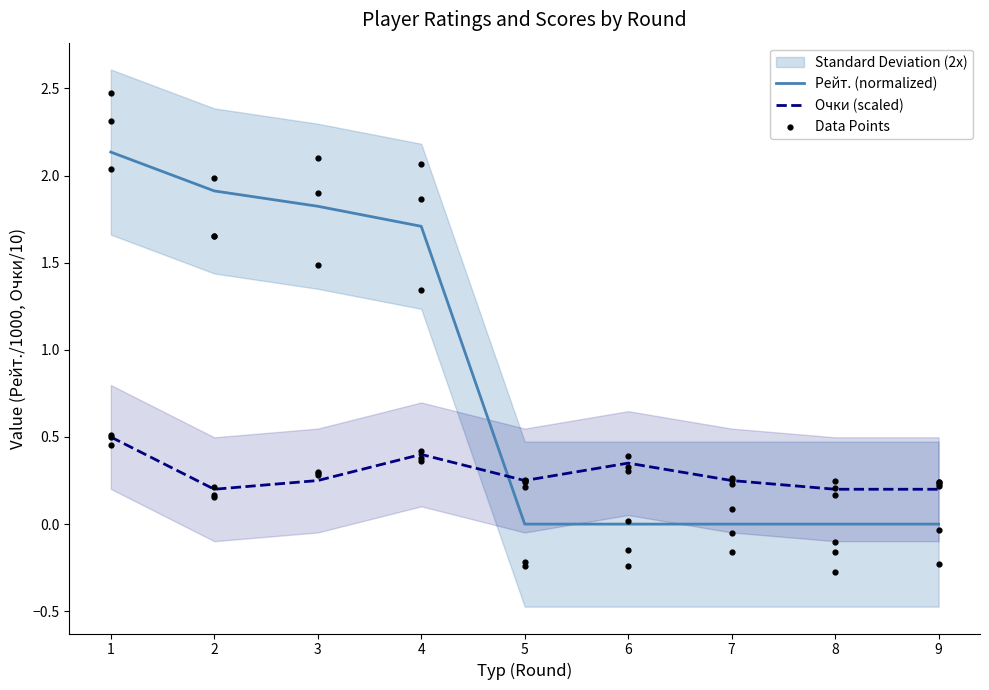

Which series has the largest Y range (max minus min)?

Рейт.